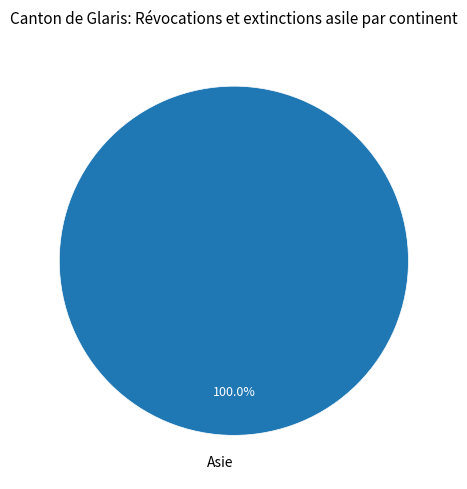

Count the number of slices in the pie.

1